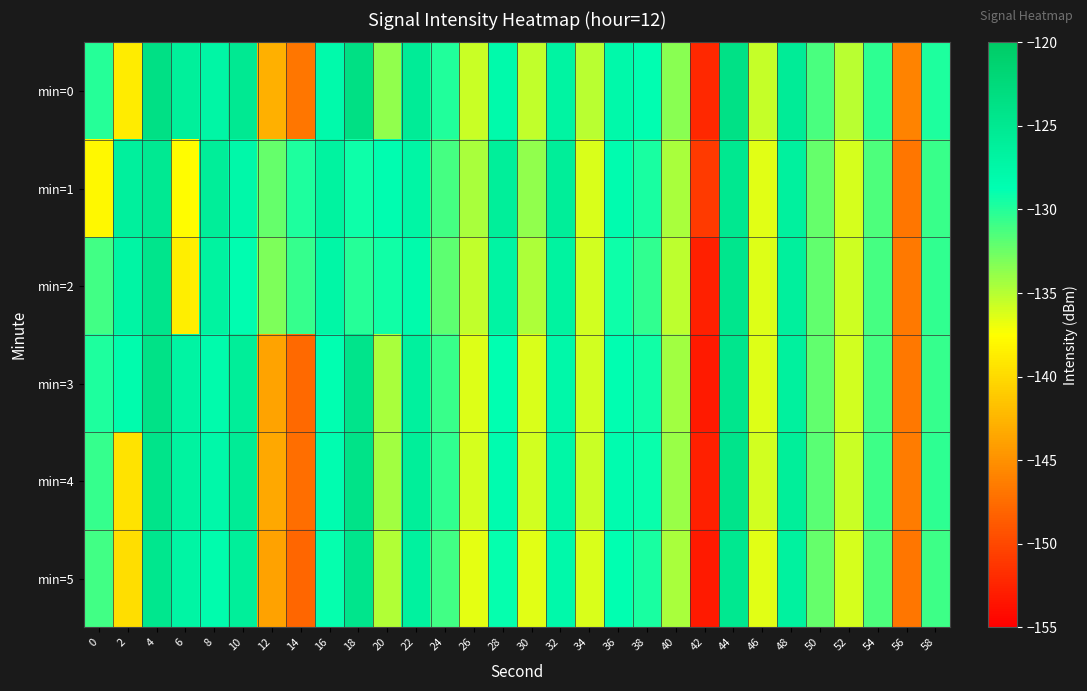

What is the smallest value displayed?

-153.2